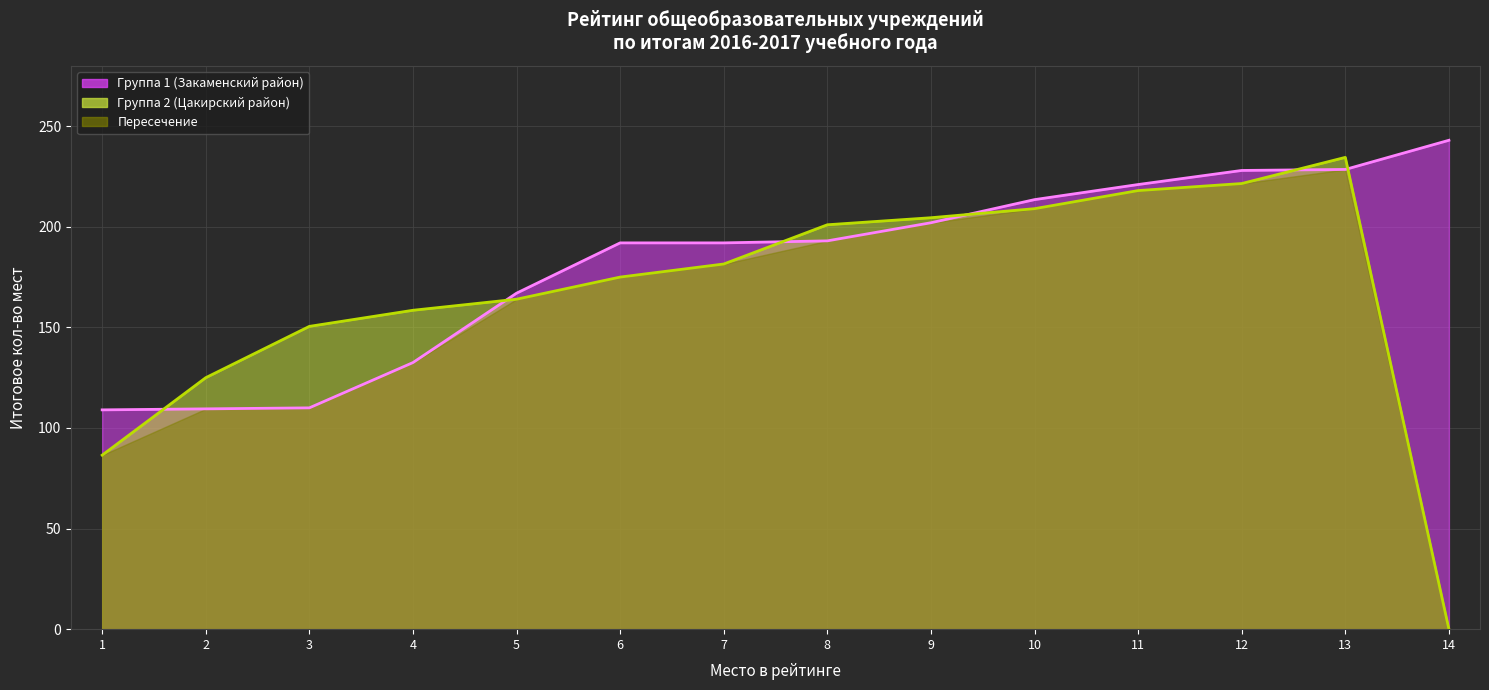

Is the value of Группа 1 (Закаменский район) at 4 greater than the value of Группа 2 (Цакирский район) at 7?

No